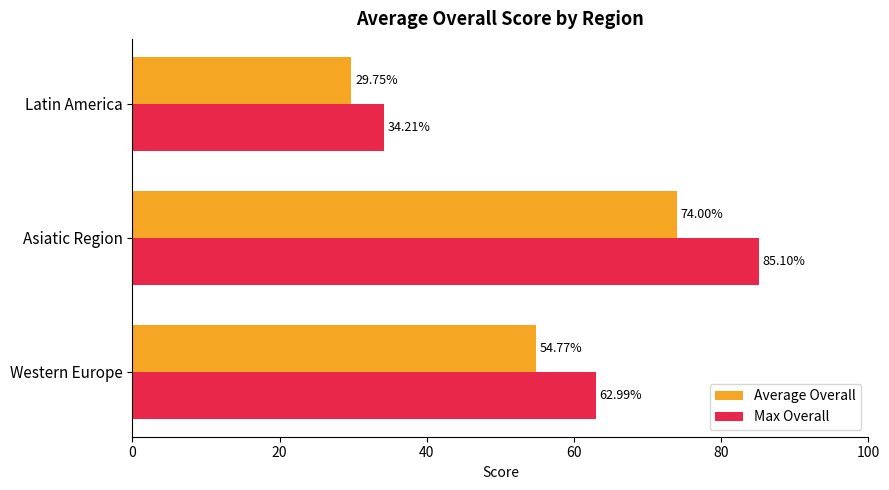

What is the difference between the maximum and minimum values in the Max Overall series?

50.9